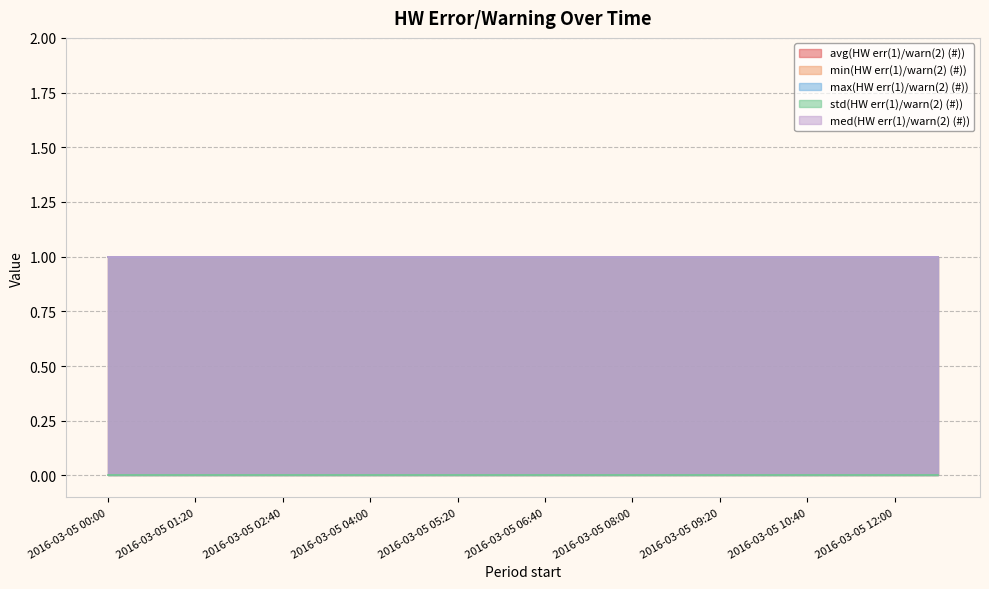

What is the value of the min(HW err(1)/warn(2) (#)) point at the 7th from the left?

1